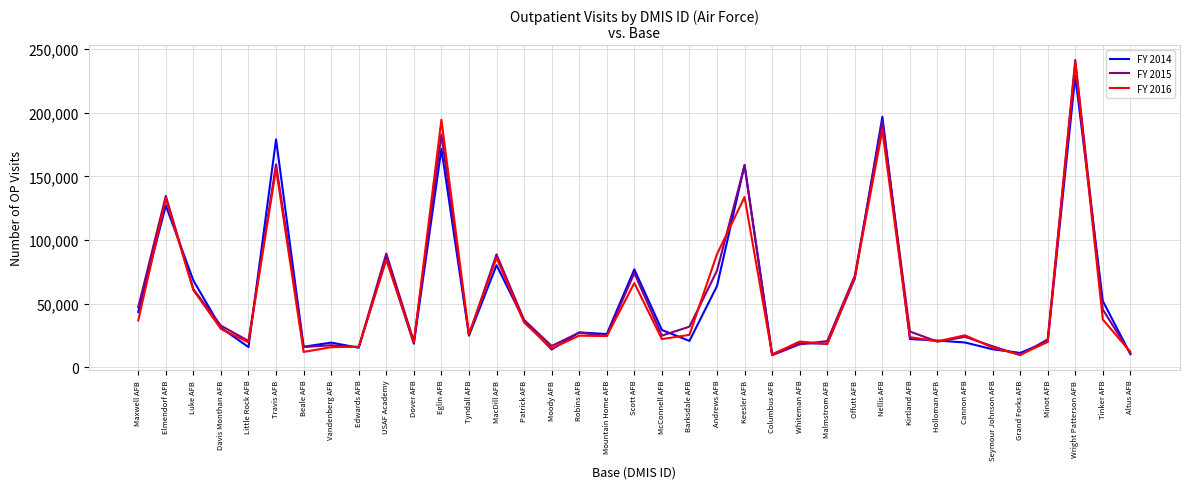

Between Patrick AFB and Scott AFB, which series saw the biggest shift?

FY 2014